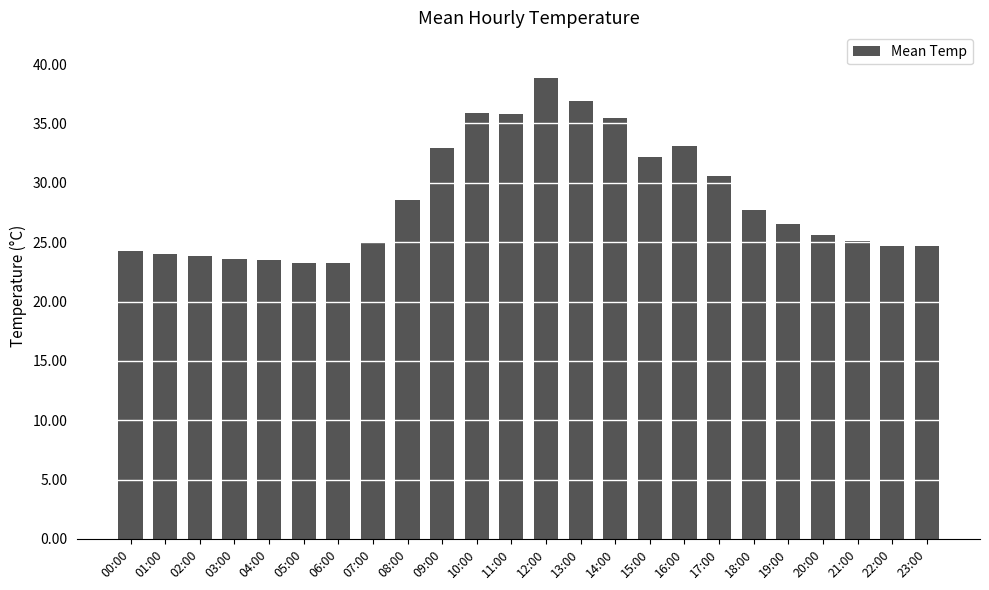

The value at 07:00 is 25.0. True or false?

True